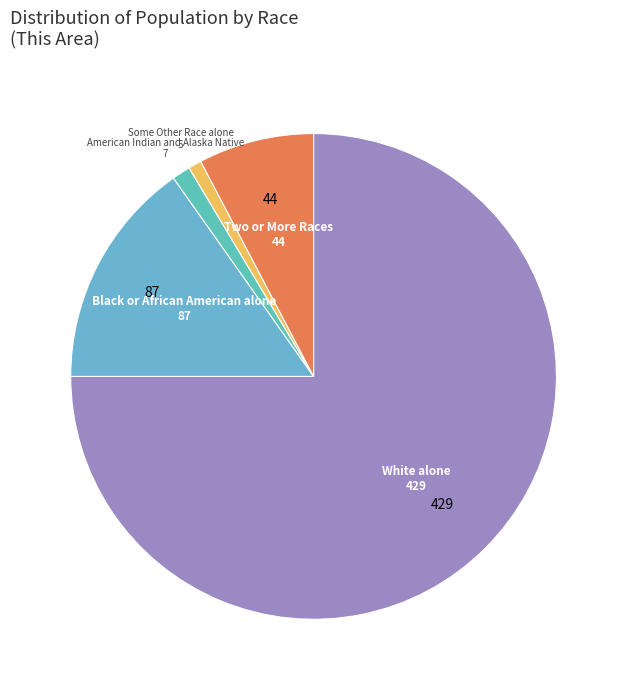

Count the number of slices in the pie.

5